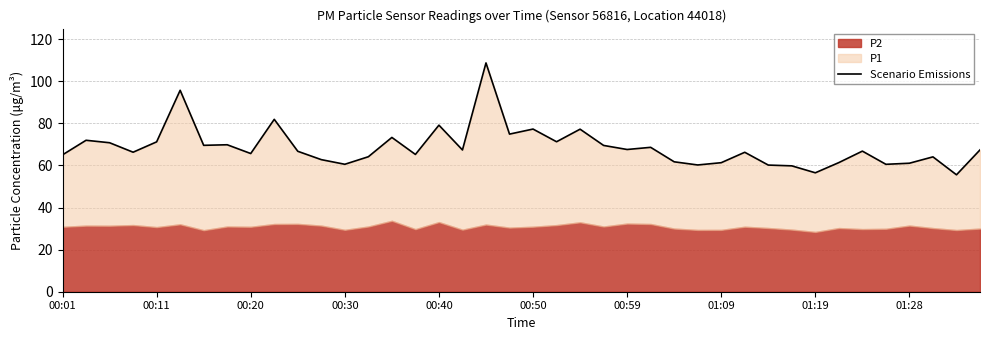

What position from the right is 00:01?

40